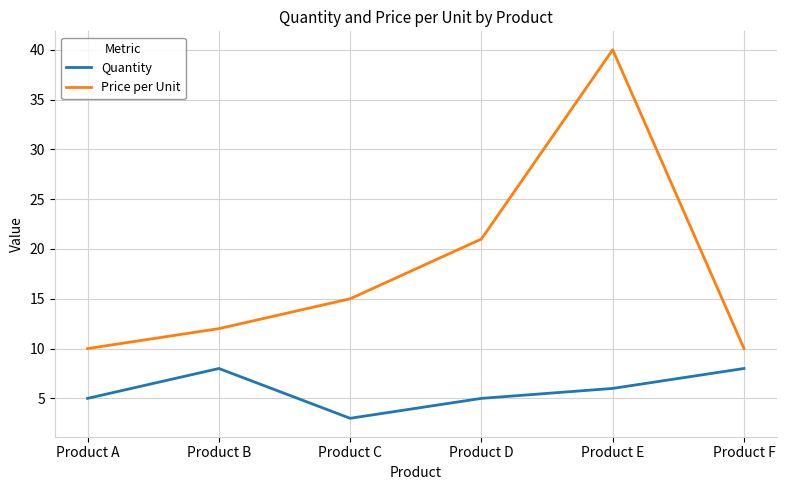

What is the approximate value of Quantity at Product C?

3